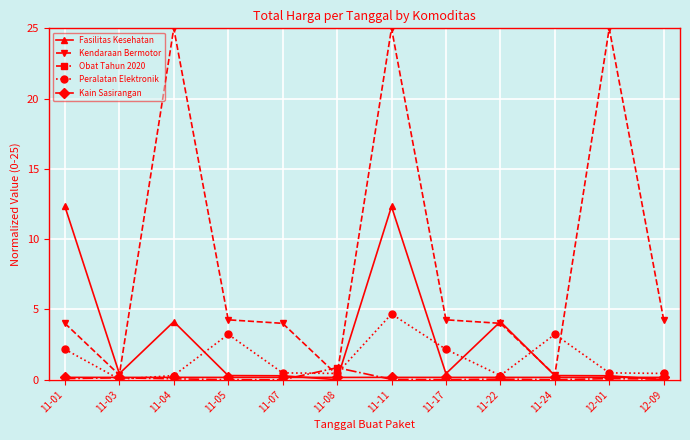

At which category is the sum across all series the highest?

11-11